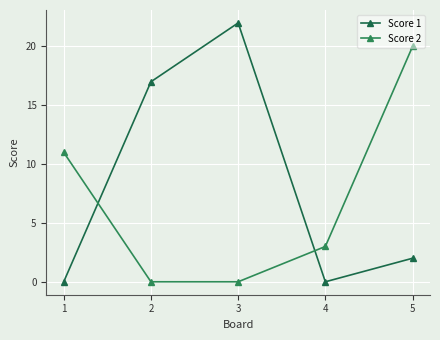

List the labels in order of Score 2 value, largest first.

5, 1, 4, 2, 3